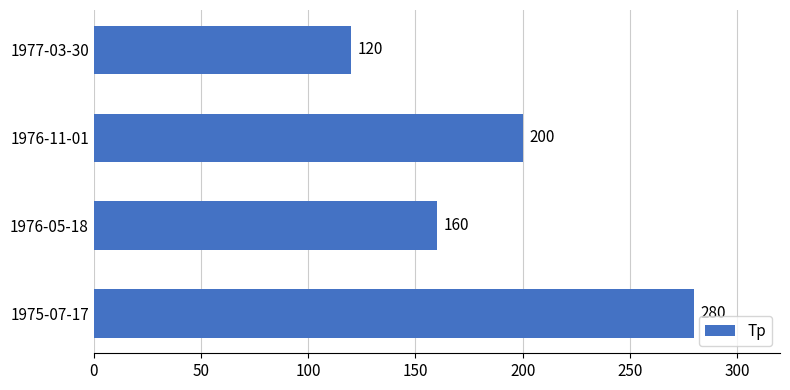

Count the values in the range 160 to 280.

3